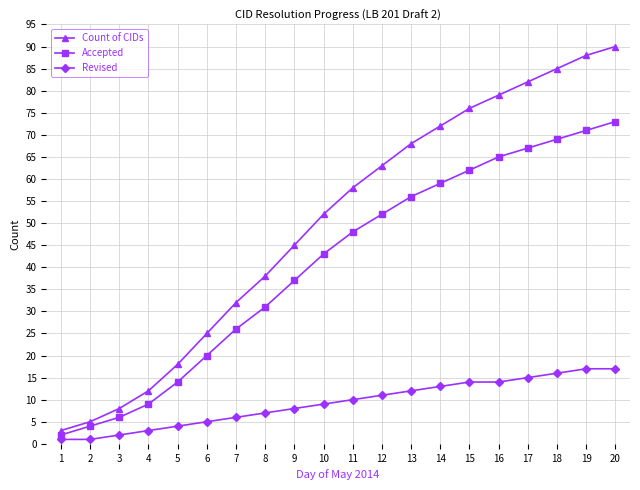

Which series has the widest spread of values?

Count of CIDs